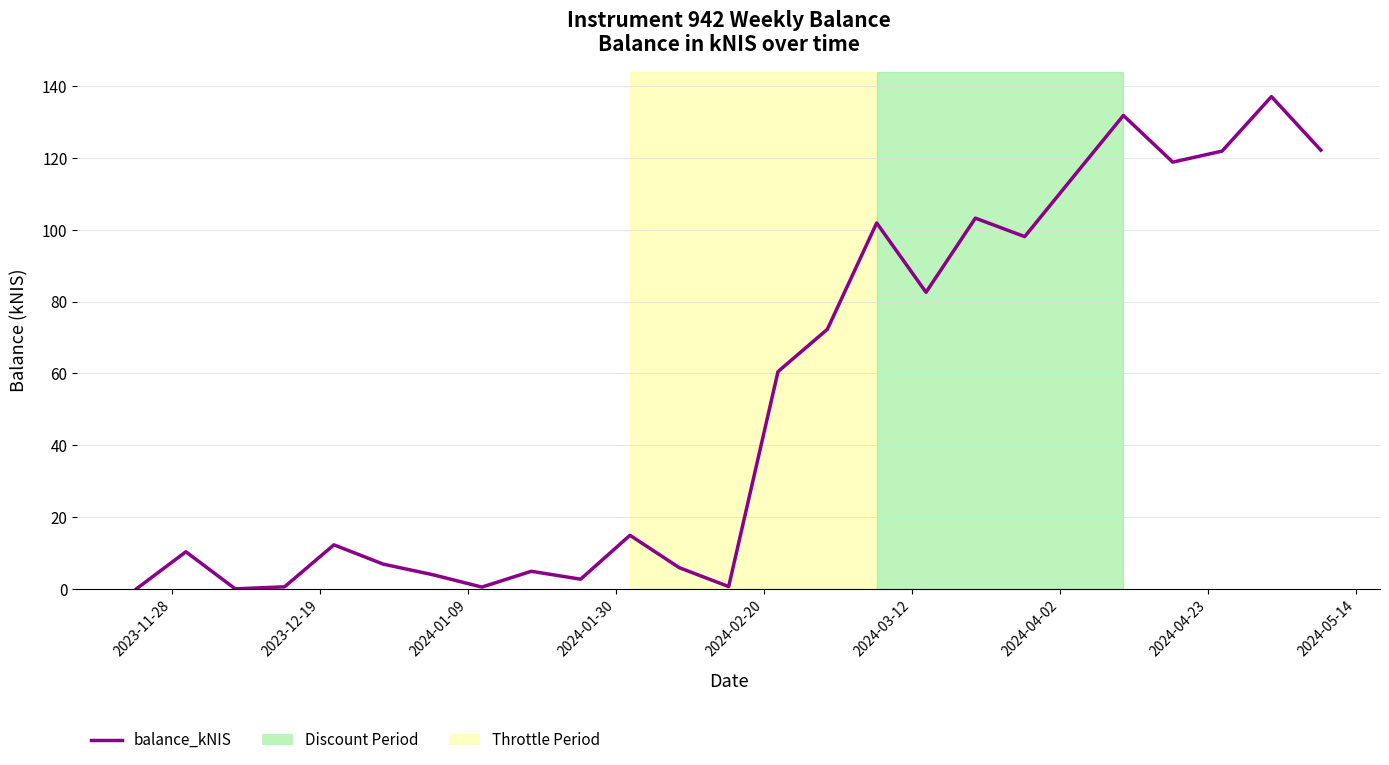

What is the average value?

53.2